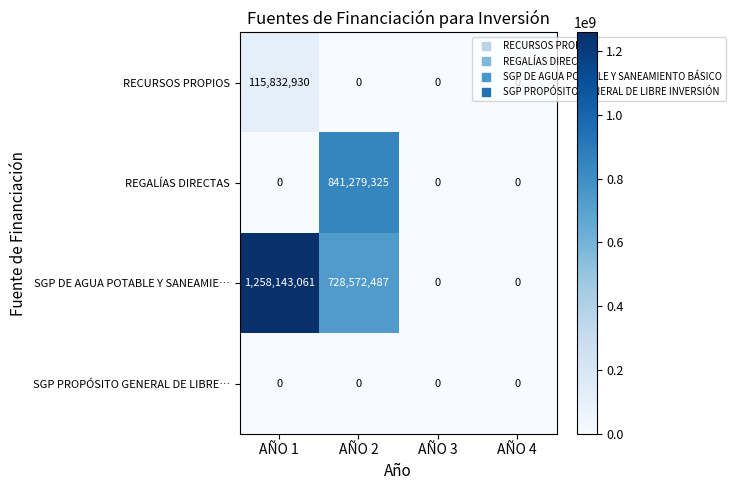

What is the difference between the maximum and minimum values in the REGALÍAS DIRECTAS series?

841279325